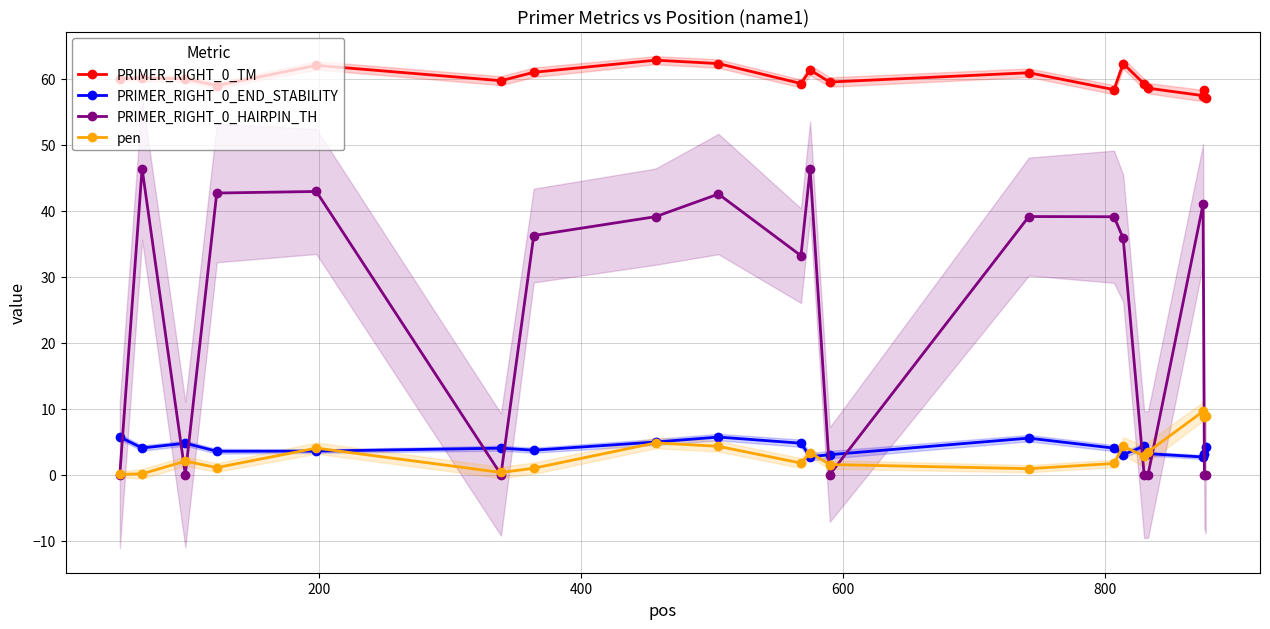

List the series in order of their peak value, highest first.

PRIMER_RIGHT_0_TM, PRIMER_RIGHT_0_HAIRPIN_TH, pen, PRIMER_RIGHT_0_END_STABILITY